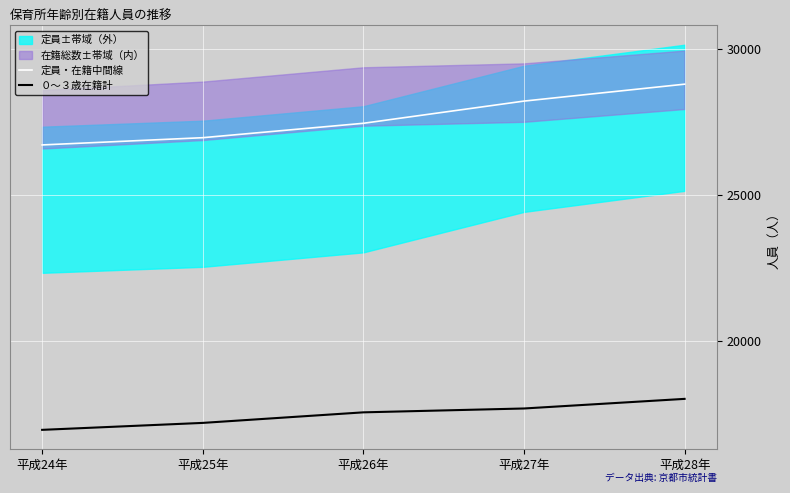

Reading left to right, what are all the values shown in this chart?

定員・在籍中間線: 26711.0	26959.0	27451.5	28211.0	28790.0
０〜３歳在籍計: 16962.0	17200.0	17561.0	17693.0	18022.0